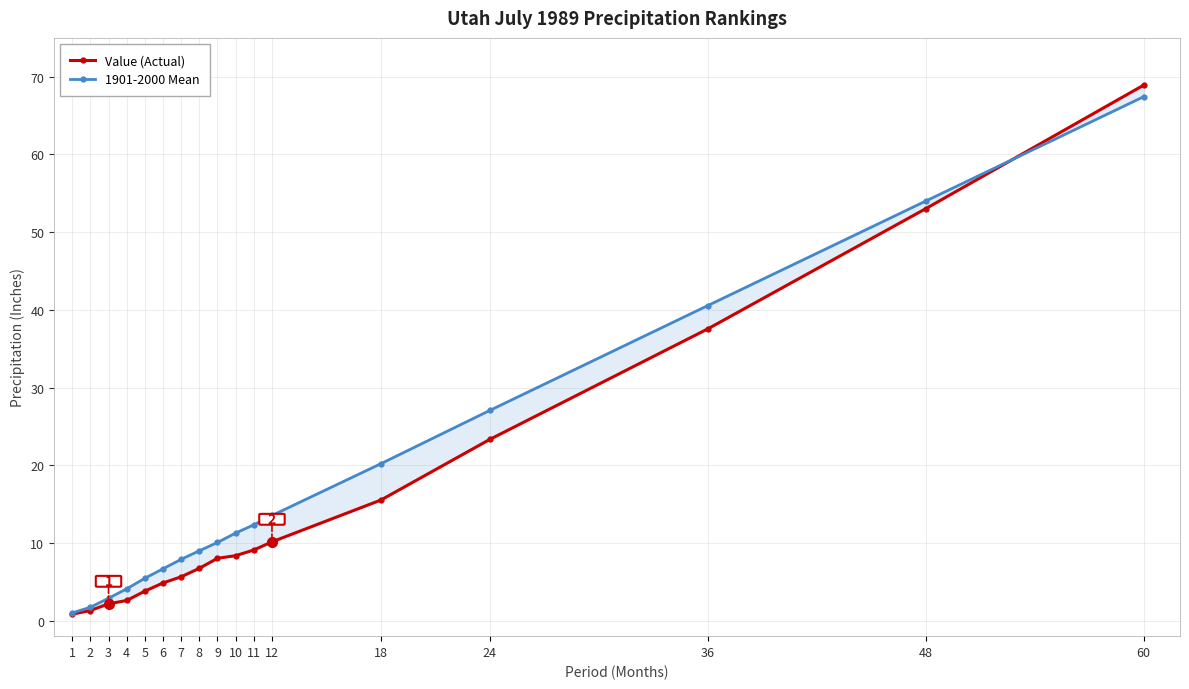

How many intersections are there between 1901-2000 Mean and Value (Actual)?

1